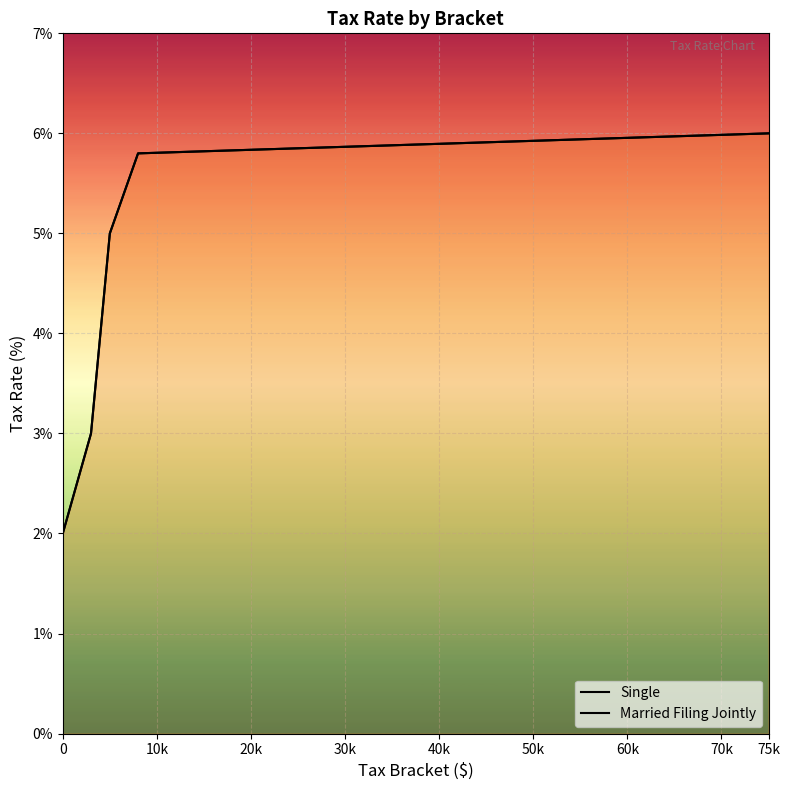

What is the sum of all Married Filing Jointly values?

25.8